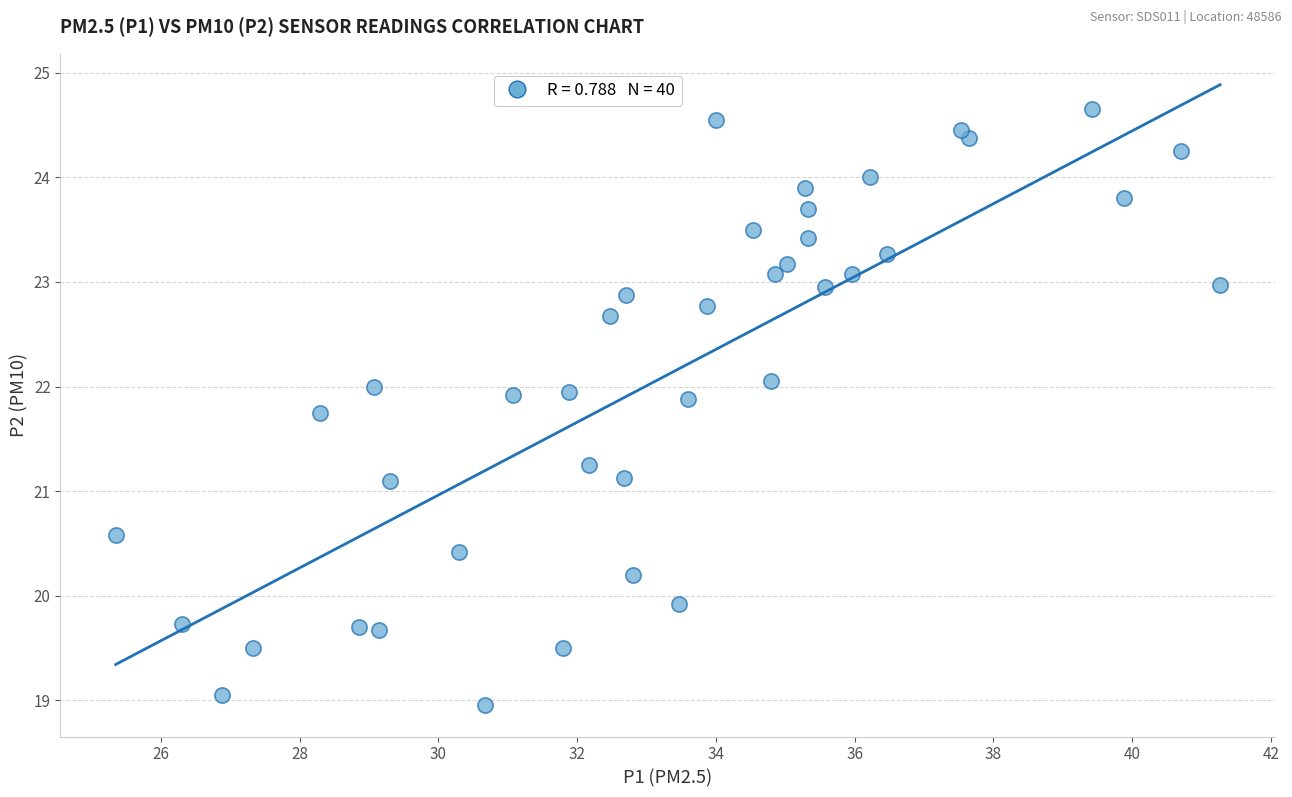

What is the range of X values (max minus min)?

15.9